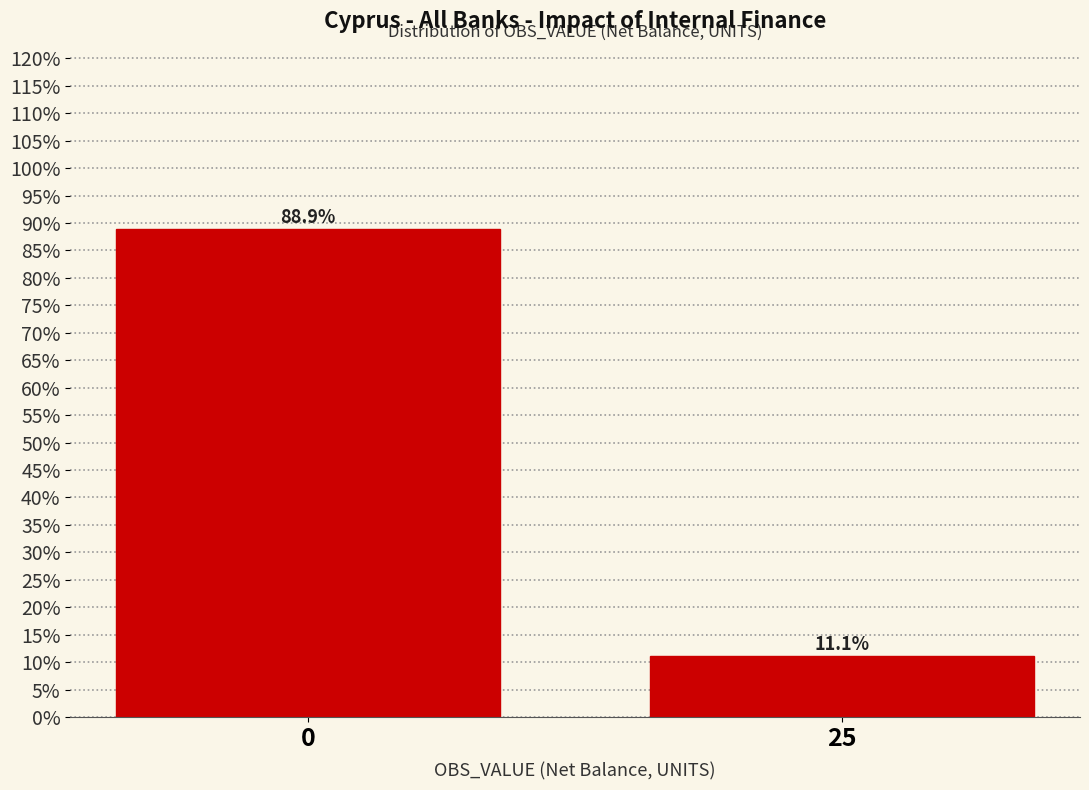

Reading left to right, transcribe all the data shown in this chart.

88.9	11.1